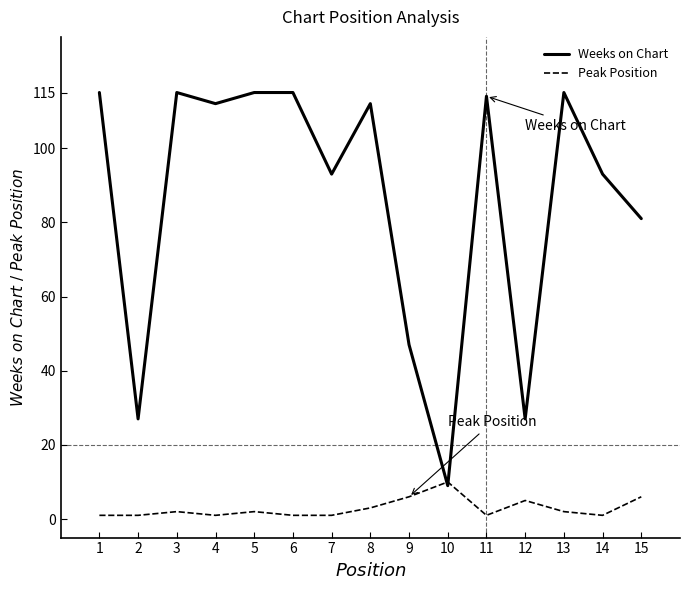

Is the value of Peak Position at 11 greater than the value of Weeks on Chart at 12?

No